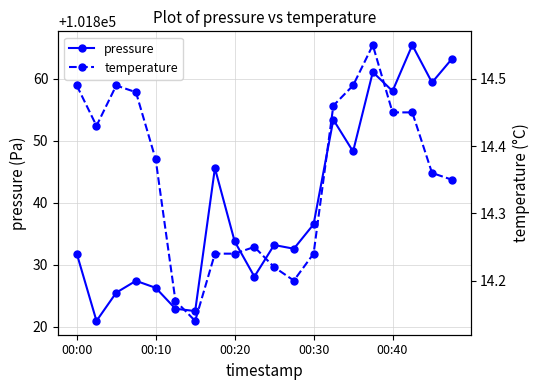

True or false: pressure has more than 0 interior local peaks.

True